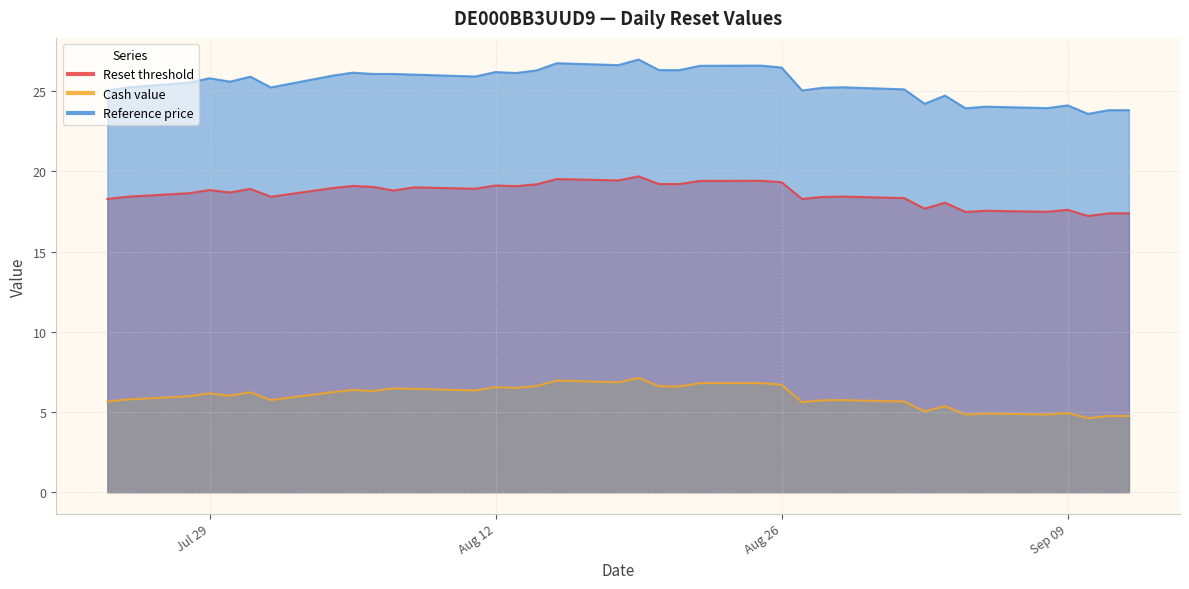

Read the Reference price value at 2025-09-11.

23.8